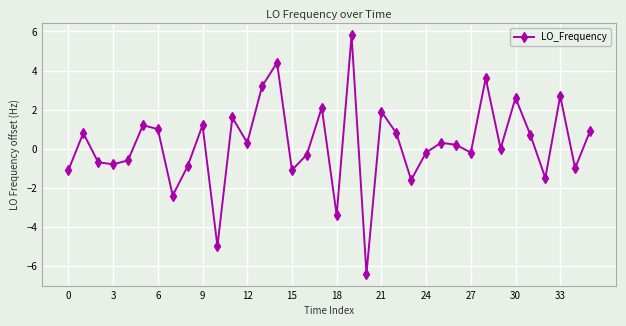

What is the smallest value displayed?

-6.4